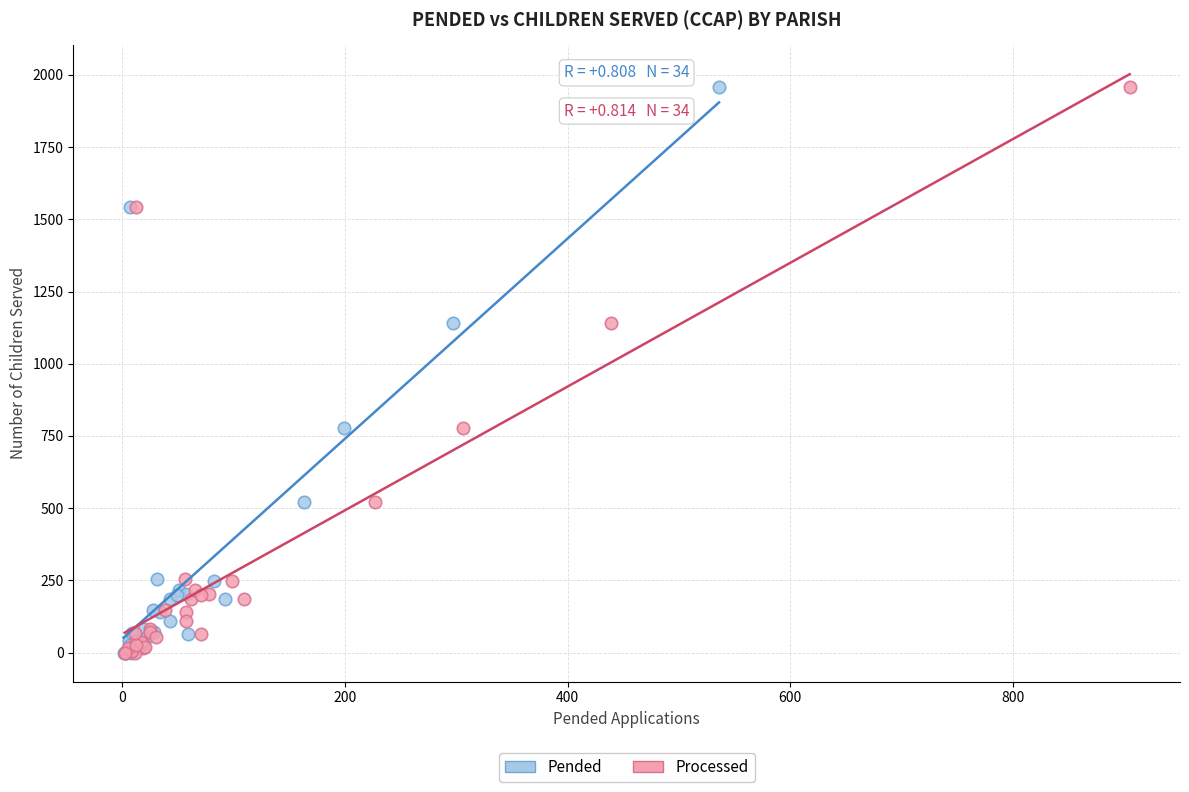

What are all the series names shown in the legend?

Pended, Processed